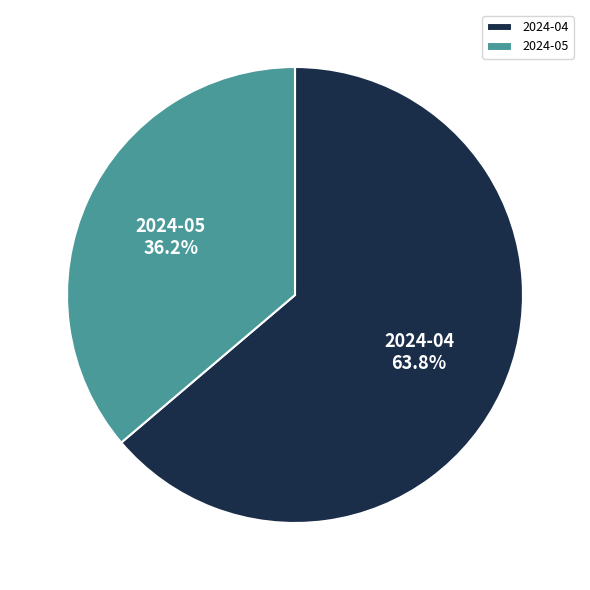

Which category has the smallest portion of the pie?

2024-05